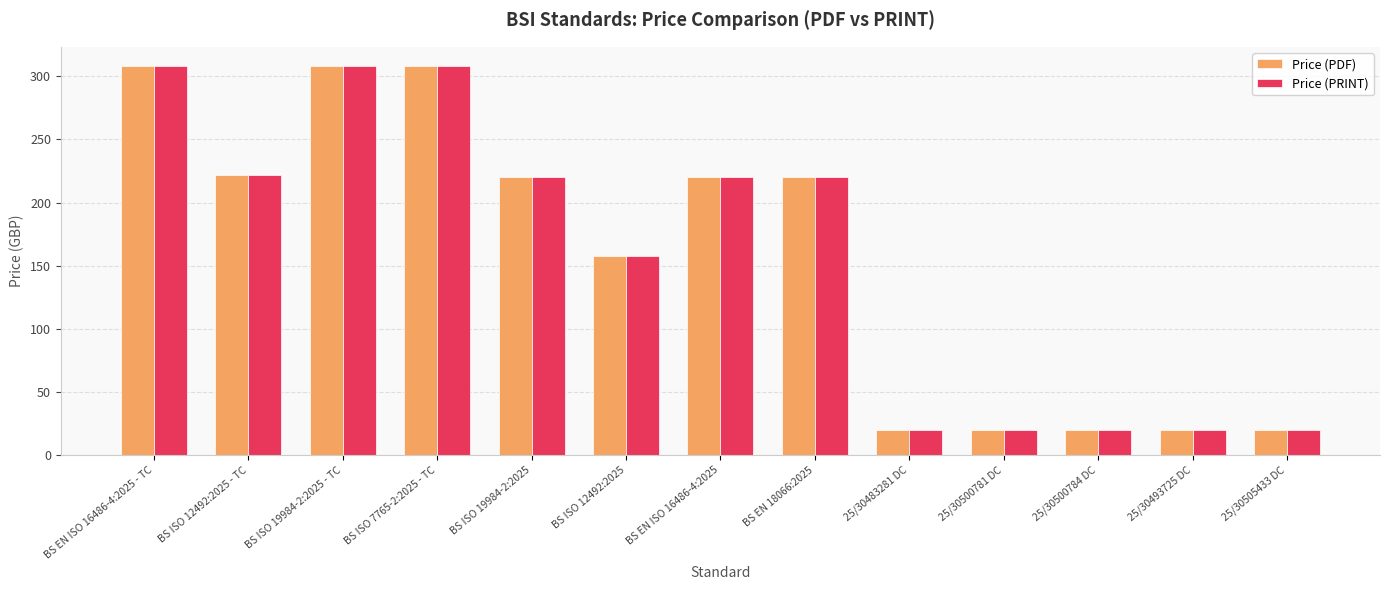

What is the total value across all series at BS ISO 12492:2025 - TC?

444